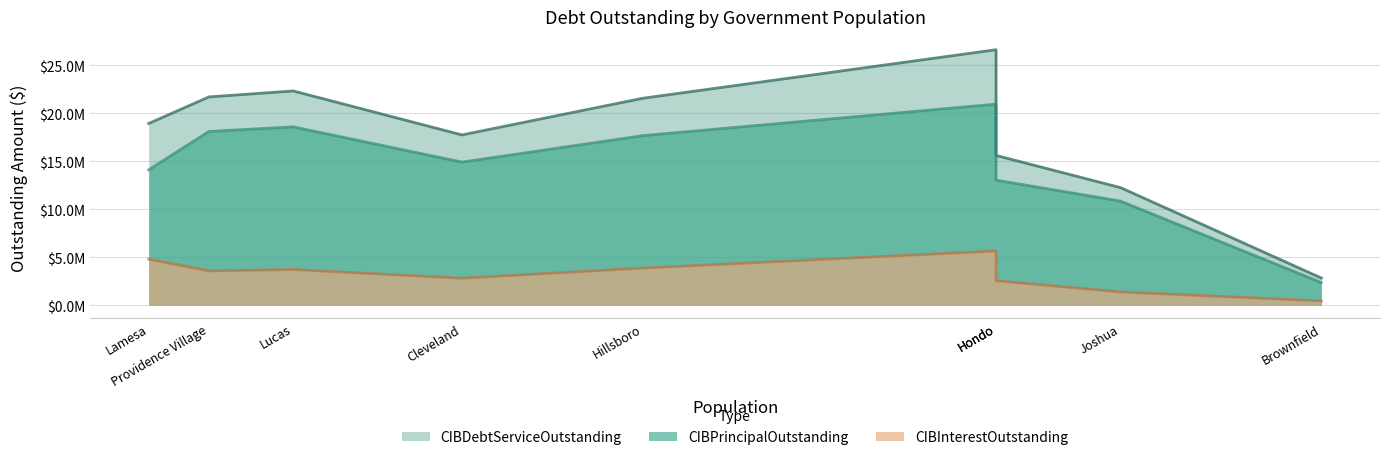

Which series has the largest range (max minus min)?

CIBDebtServiceOutstanding